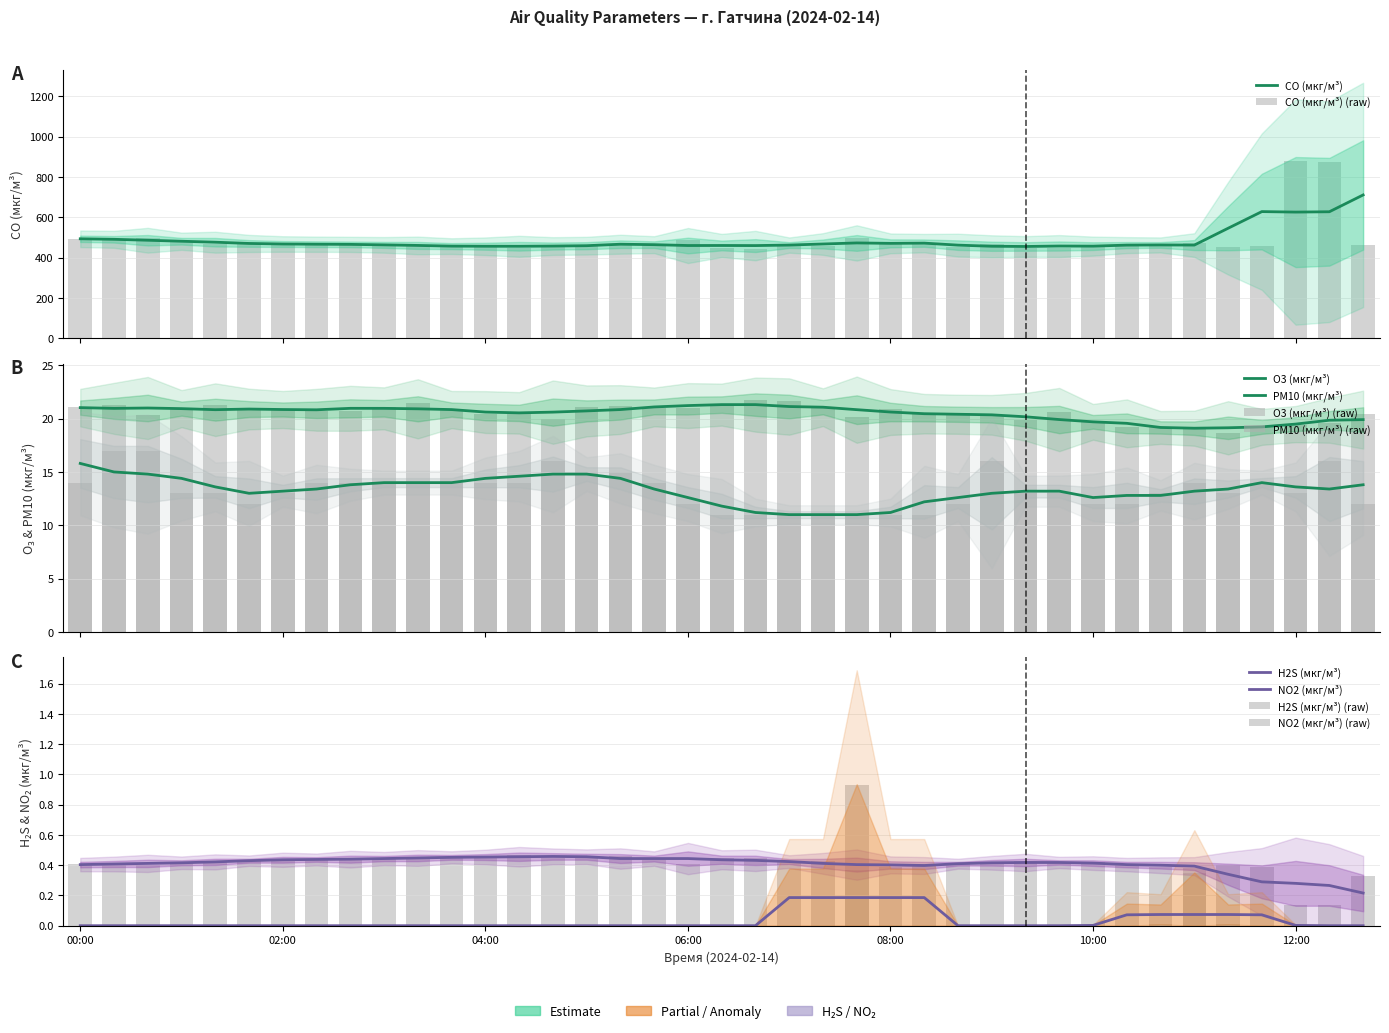

Which series has the largest range (max minus min)?

CO (мкг/м³)